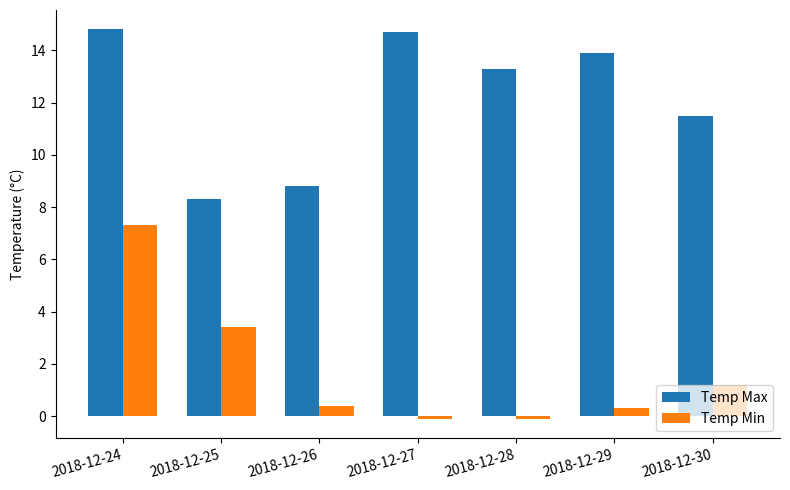

Is the value of Temp Min at 2018-12-27 greater than the value of Temp Max at 2018-12-29?

No